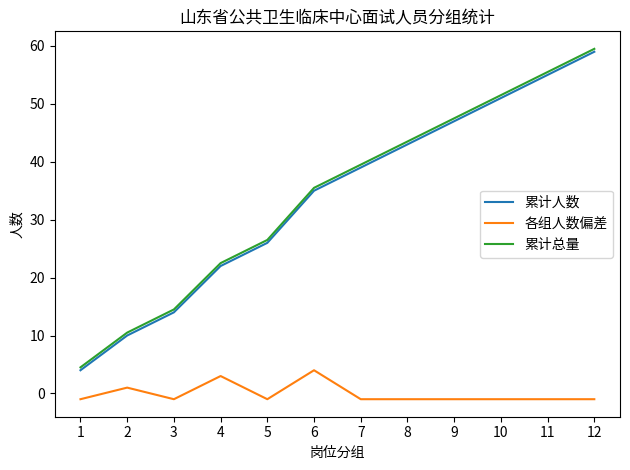

True or false: 累计人数 and 累计总量 intersect in this chart.

False